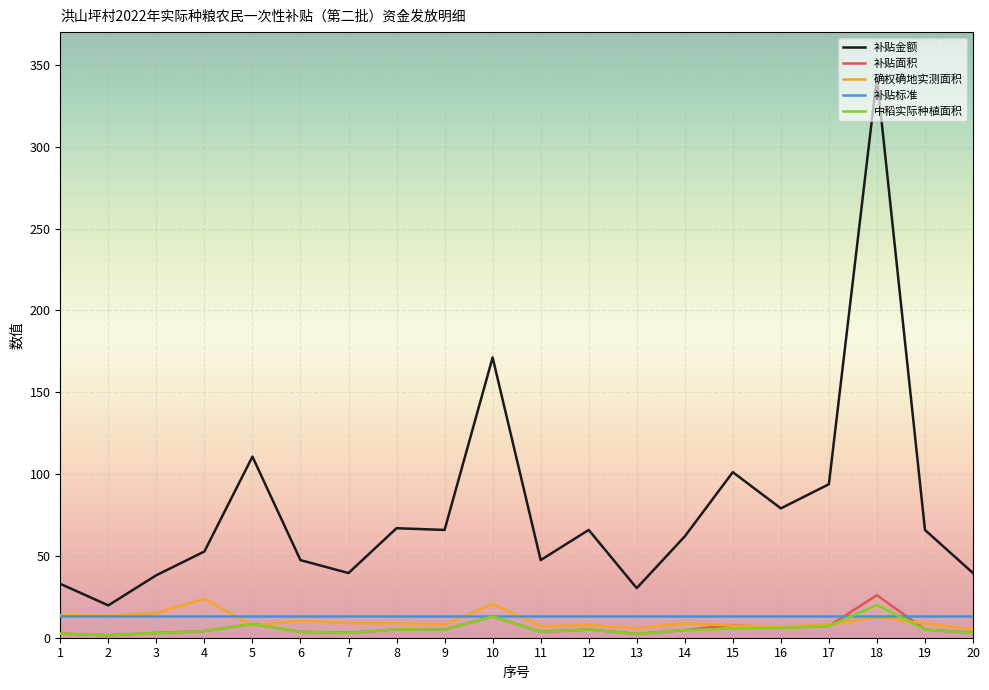

Which category has the highest value in the 补贴面积 series?

18